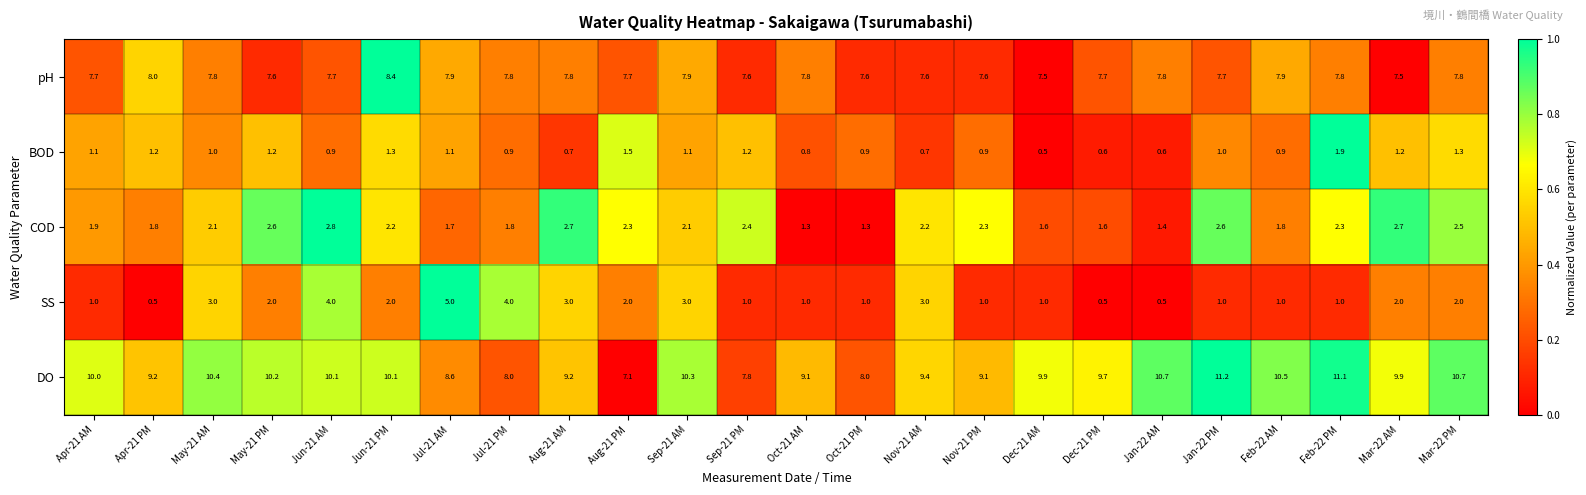

The value of BOD at Apr-21 PM is 1.2. True or false?

True